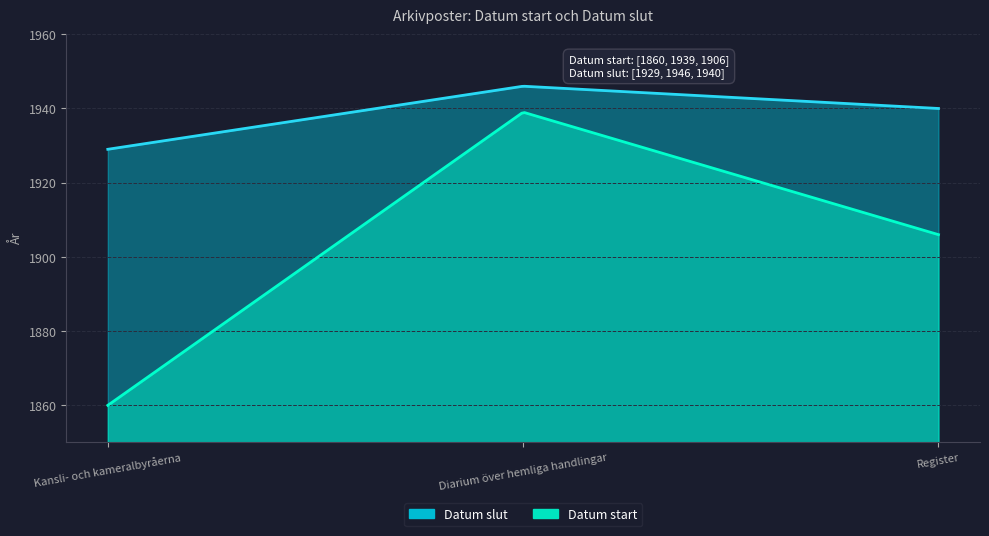

What is the approximate value of Datum start at Register, to the nearest 5?

1905